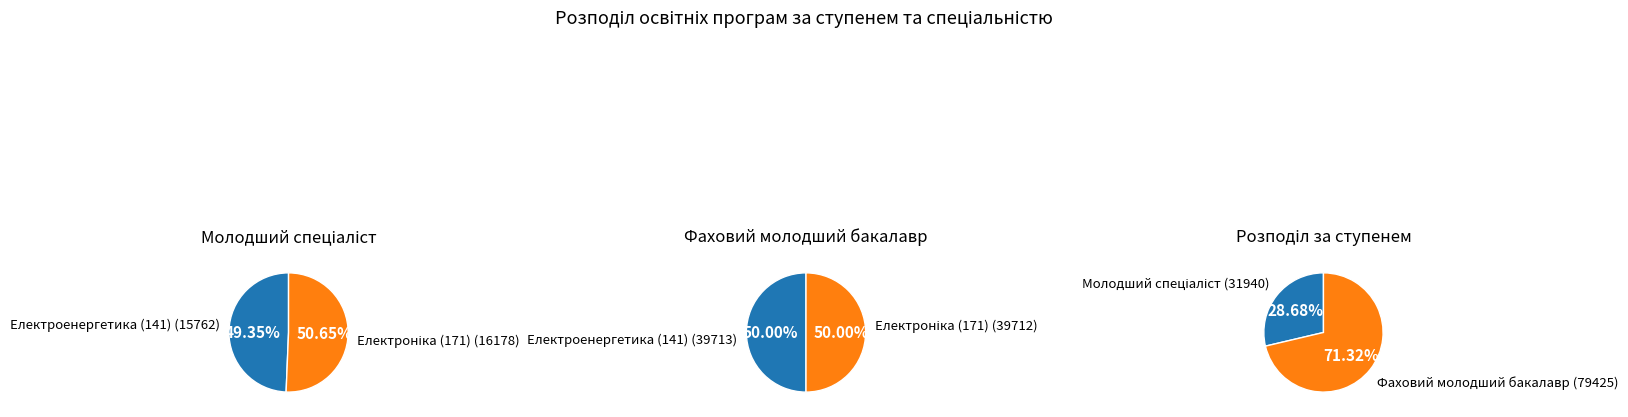

To the nearest percent, what is the combined percentage of Електроніка (171) and Електроенергетика (141)?

100%